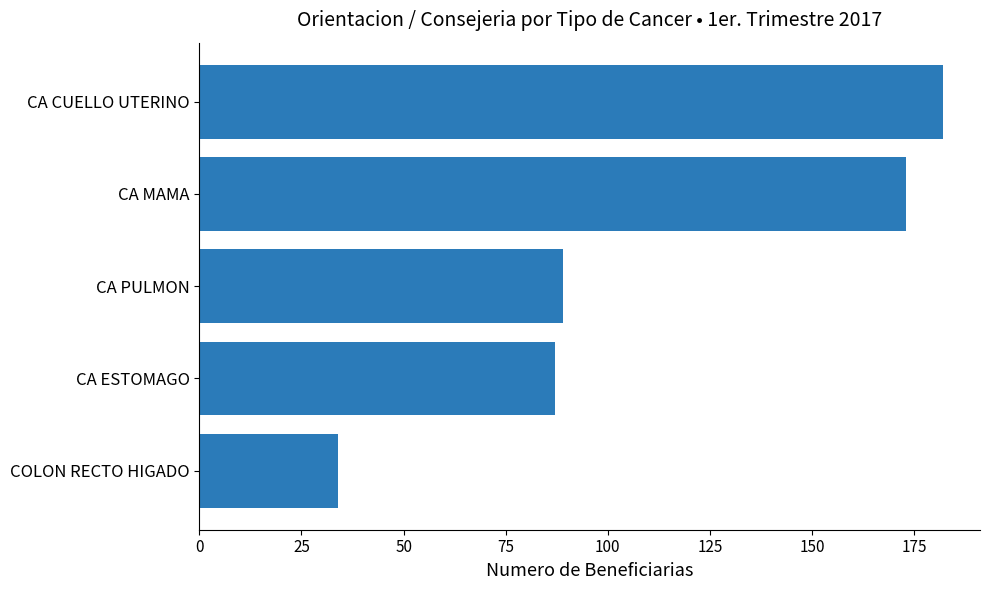

Reading top to bottom, what are all the values shown in this chart?

182	173	89	87	34